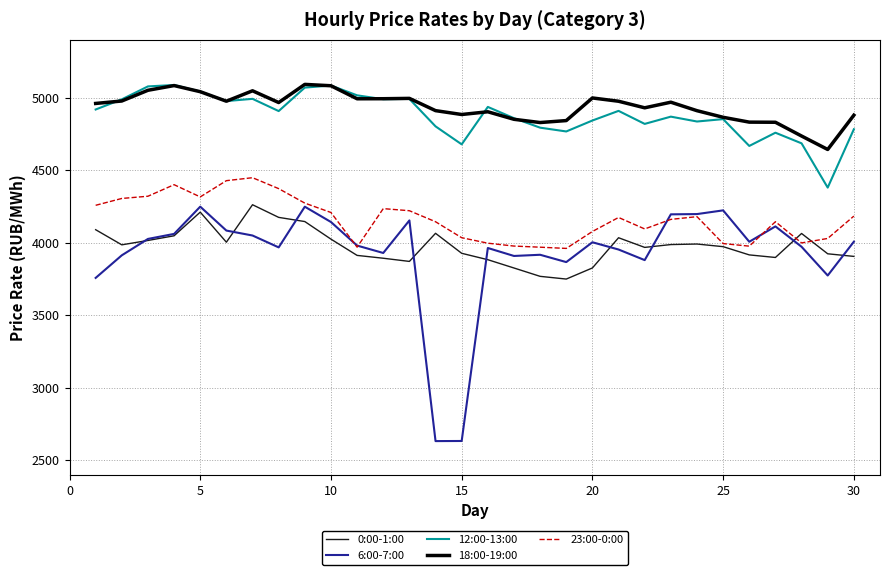

True or false: 12:00-13:00 has more than 1 points higher than both neighbors.

True